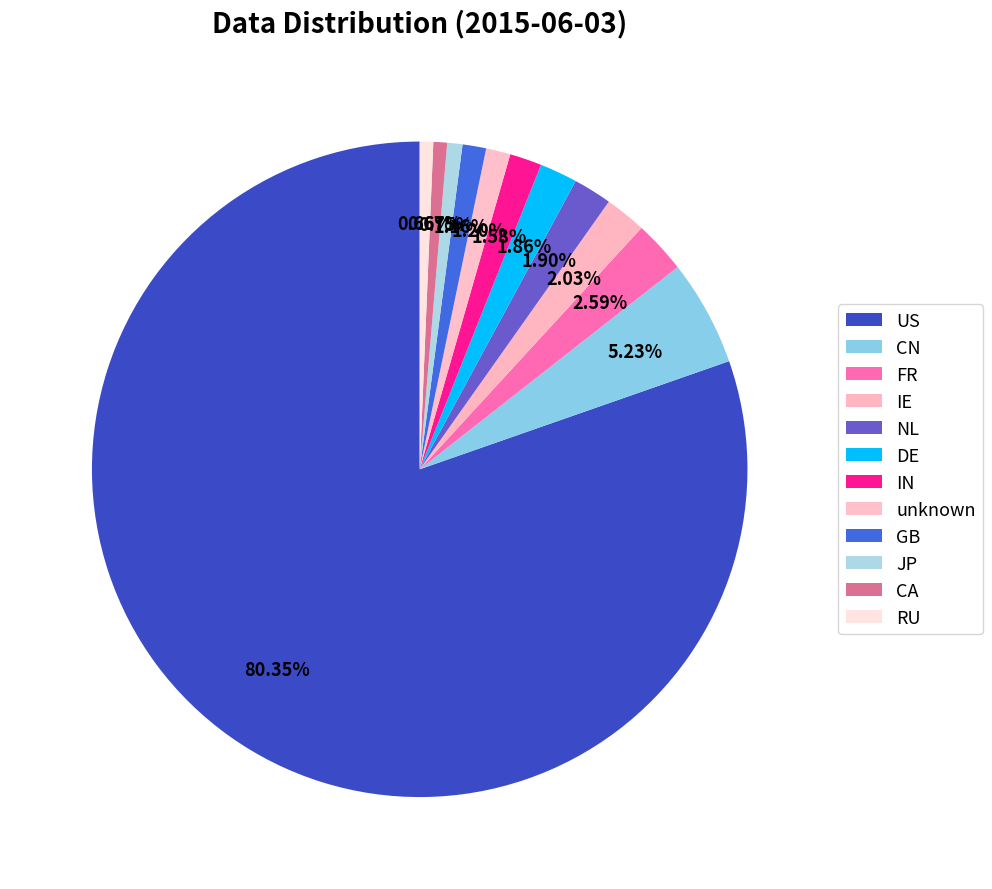

How many segments does this pie chart have?

12